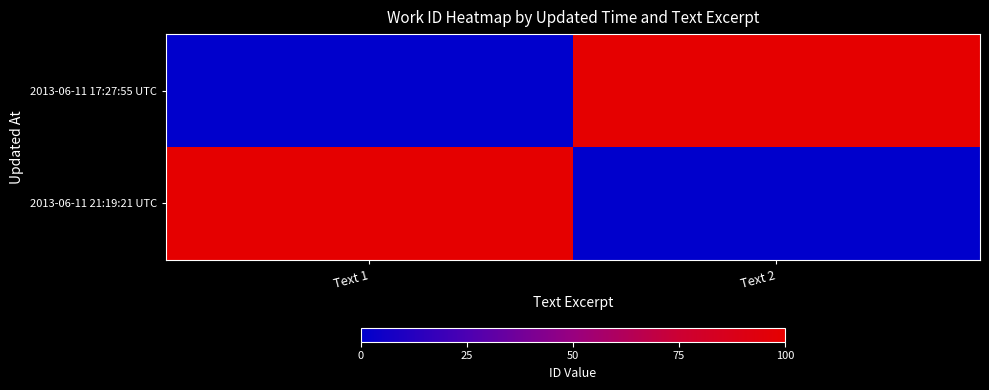

Reading left to right, list all the values displayed in this chart.

2013-06-11 17:27:55 UTC: Text 1=0	Text 2=100
2013-06-11 21:19:21 UTC: Text 1=100	Text 2=0